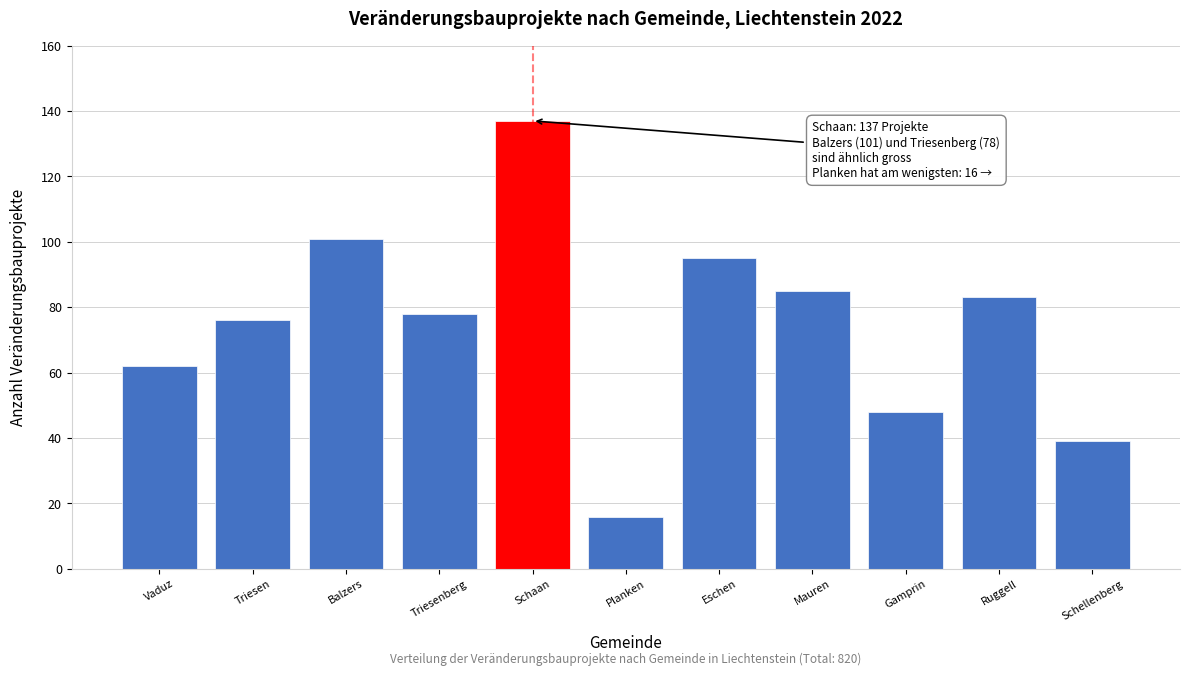

Reading left to right, extract all data points from this chart.

Vaduz=62	Triesen=76	Balzers=101	Triesenberg=78	Schaan=137	Planken=16	Eschen=95	Mauren=85	Gamprin=48	Ruggell=83	Schellenberg=39